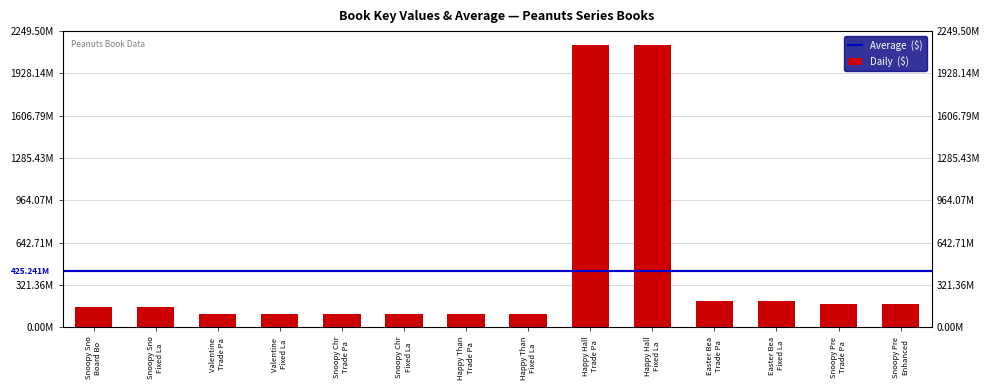

Which has a higher value, Snoopy Pre Trade Pa or Happy Than Trade Pa?

Snoopy Pre Trade Pa